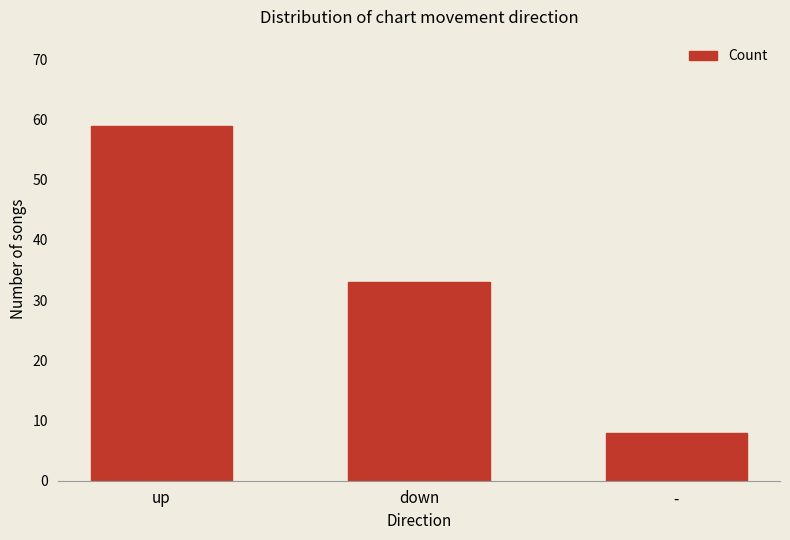

How many values are between 8 and 59?

3